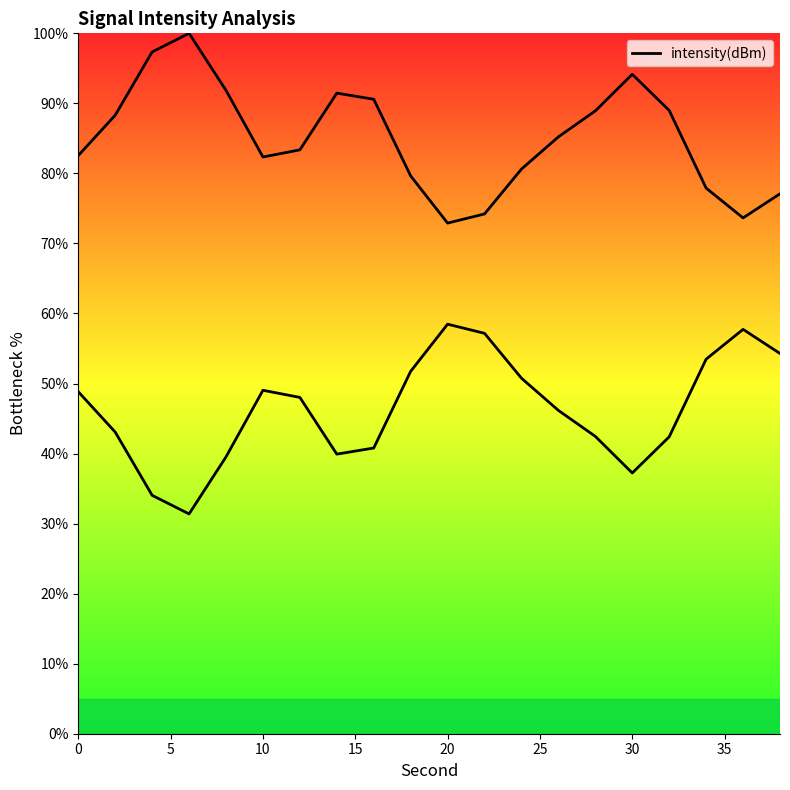

How many data points are above 48?

10